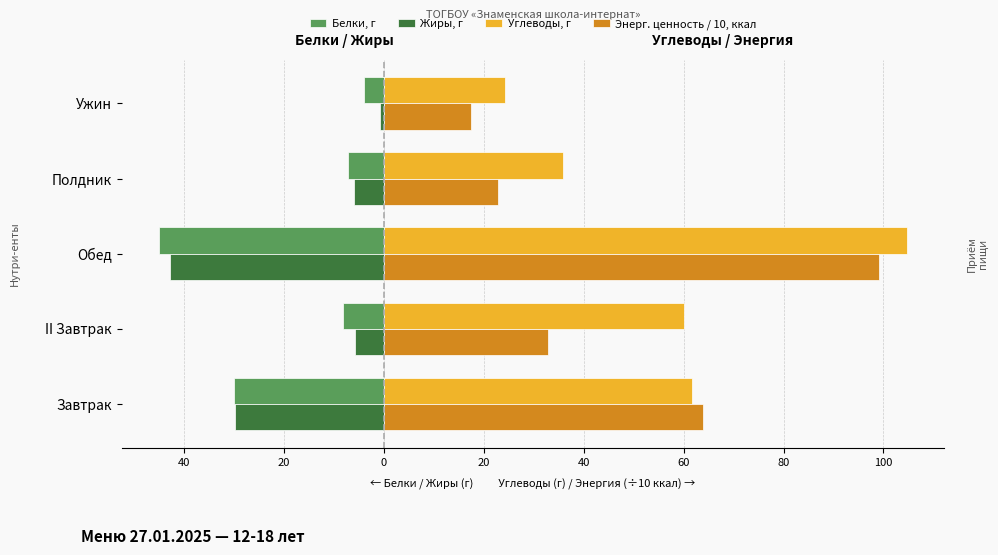

What are all the series names shown in the legend?

Белки, г, Жиры, г, Углеводы, г, Энерг. ценность / 10, ккал